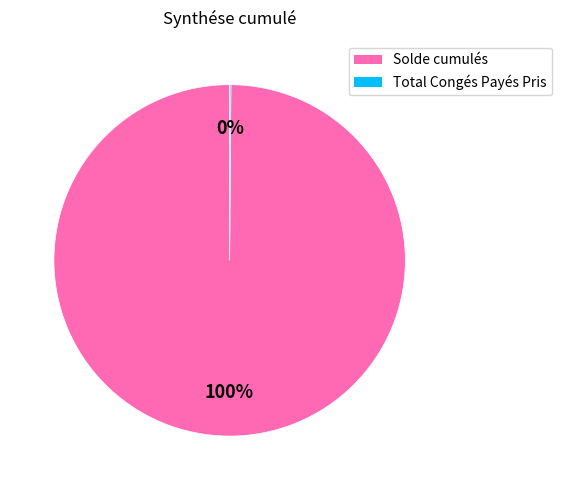

To the nearest percent, what percentage of the pie is Solde cumulés?

100%